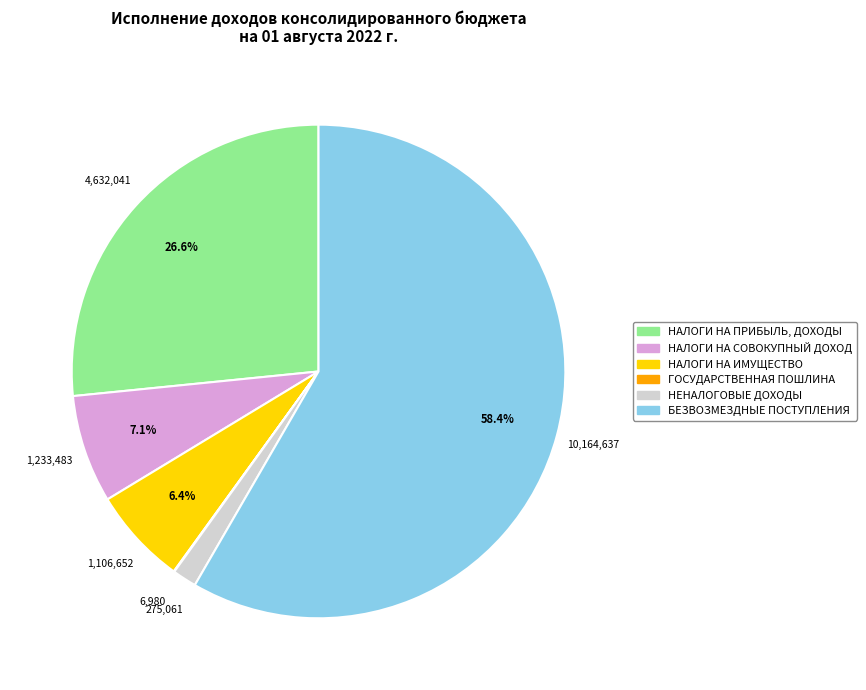

Do НАЛОГИ НА ИМУЩЕСТВО and БЕЗВОЗМЕЗДНЫЕ ПОСТУПЛЕНИЯ together represent more than half of the pie?

Yes